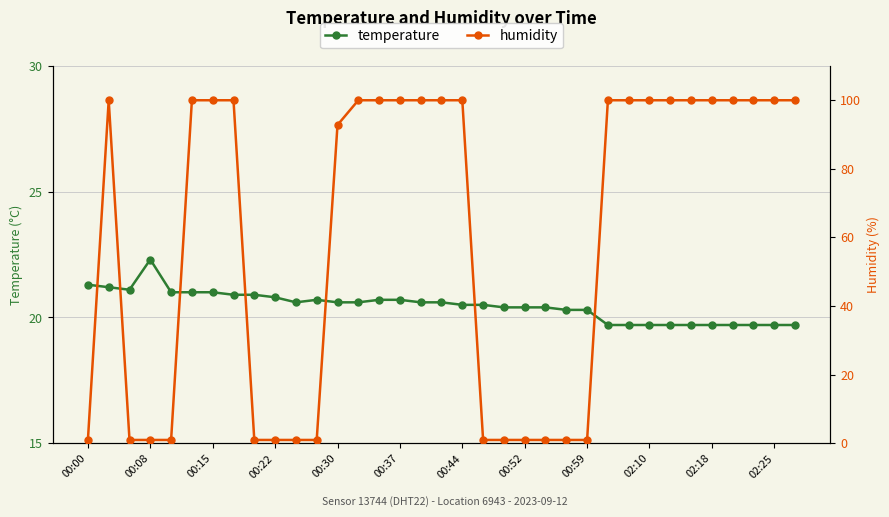

Is the value of humidity at 32 greater than the value of temperature at 16?

Yes